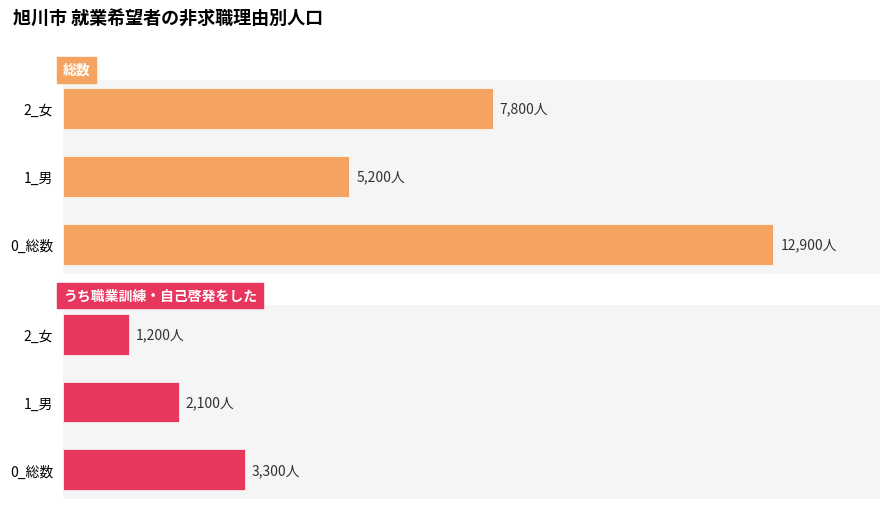

Is the value of うち職業訓練・自己啓発をした at 2_女 greater than the value of 総数 at 1_男?

No